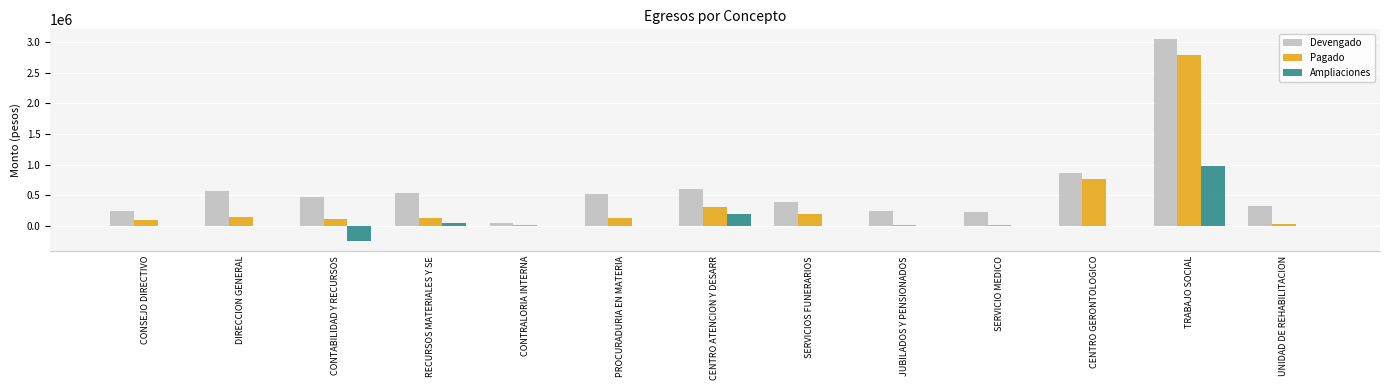

Between CONTRALORIA INTERNA and SERVICIO MEDICO, which series saw the biggest shift?

Devengado